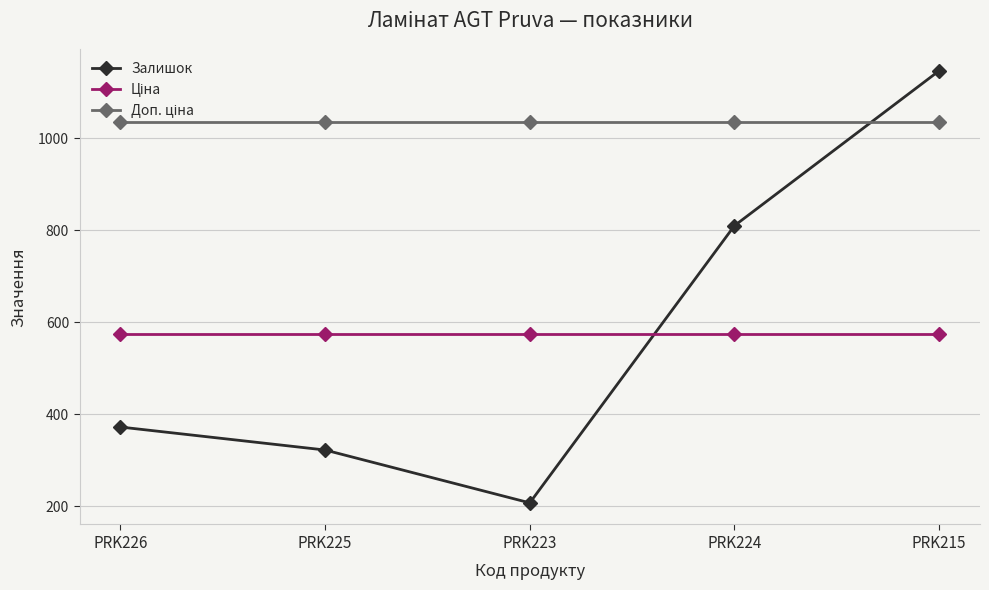

What value does the Залишок series have at PRK226?

372.0